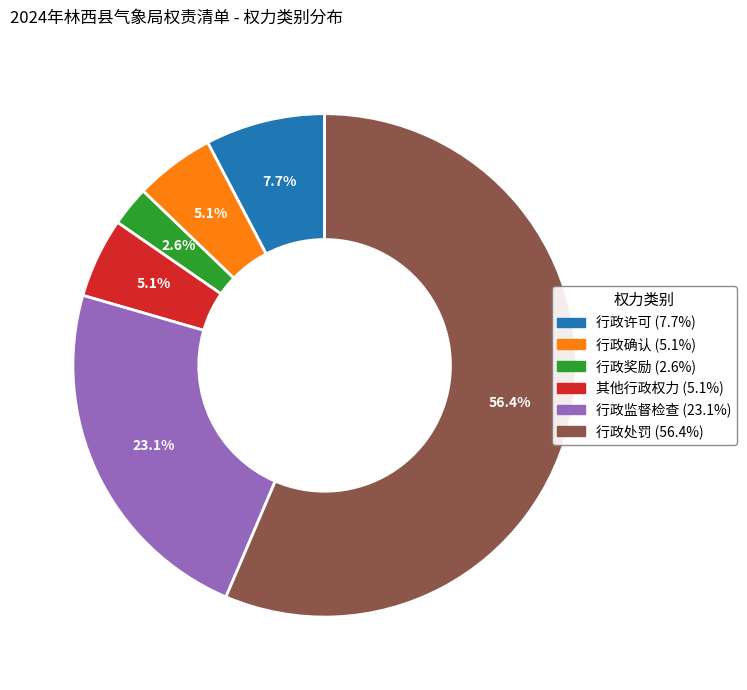

How many segments does this pie chart have?

6